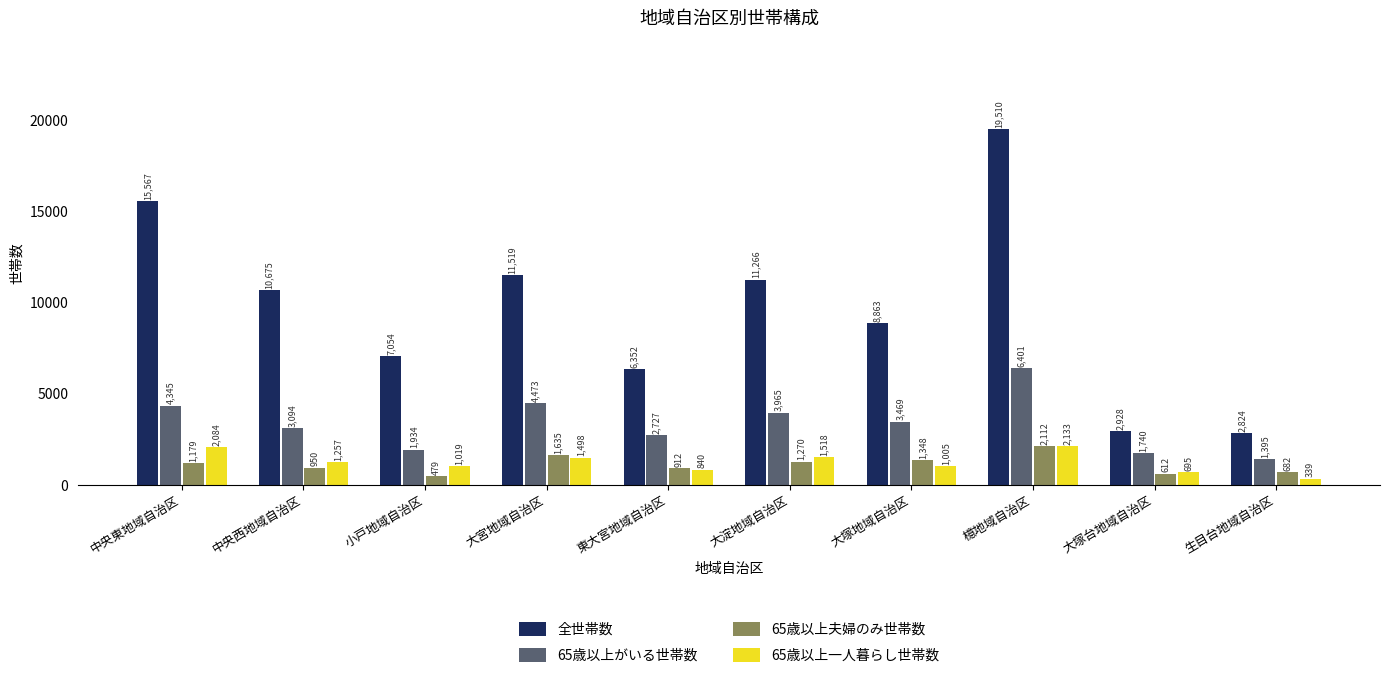

Which category has the lowest value in the 65歳以上一人暮らし世帯数 series?

生目台地域自治区